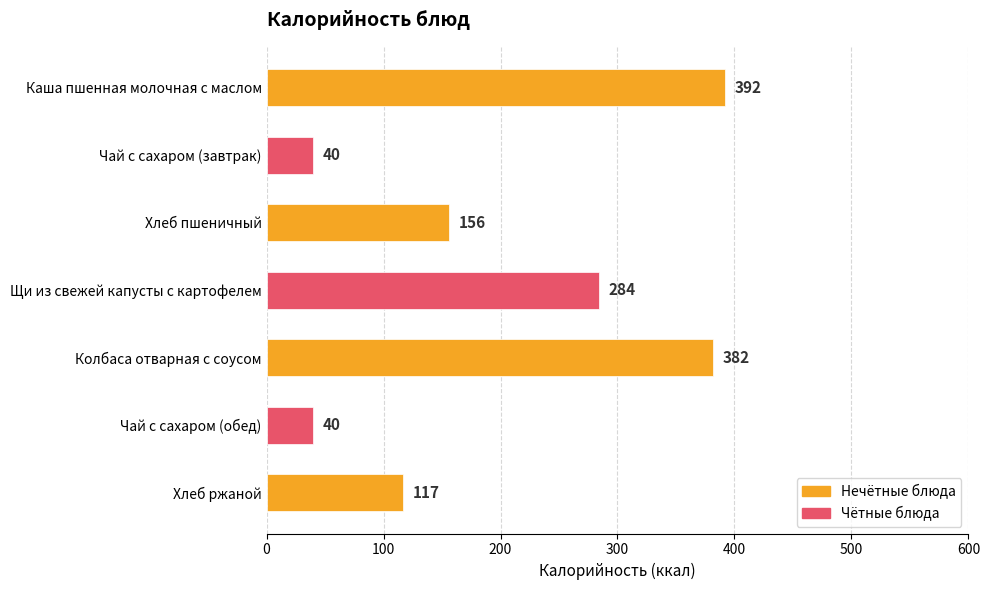

What is the maximum value shown in the chart?

392